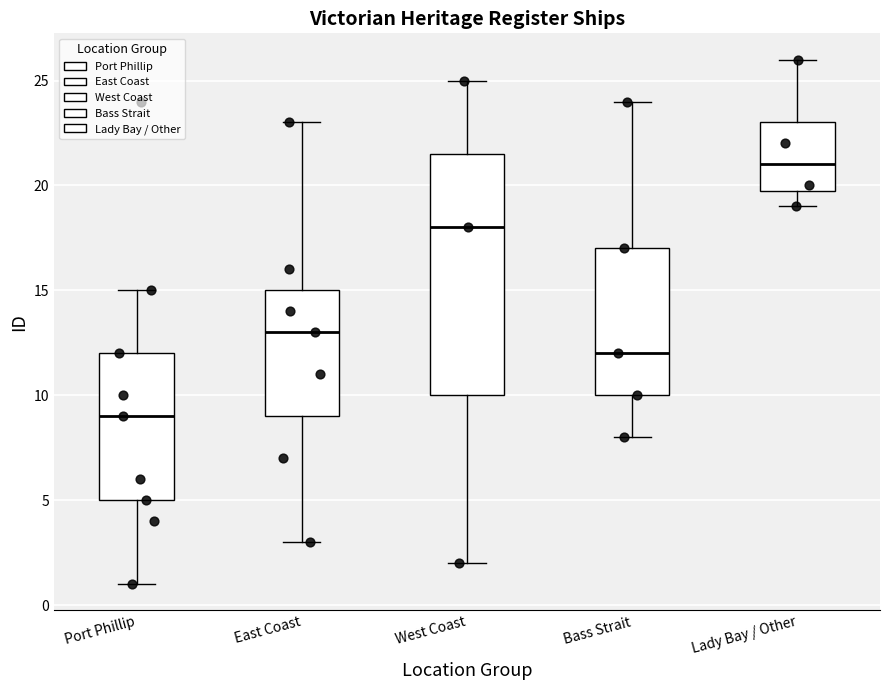

Reading left to right, transcribe this box plot: for each box, give where its median line is, the range the box spans, and where its two whiskers end, as read against the y-axis. The values are not printed on the chart, so give them approximately, as read against the axis.

Port Phillip: median 9.0, box 5.0 to 12.0, whiskers 1.0 to 15.0
East Coast: median 13.0, box 9.0 to 15.0, whiskers 3.0 to 23.0
West Coast: median 18.0, box 10.0 to 21.5, whiskers 2.0 to 25.0
Bass Strait: median 12.0, box 10.0 to 17.0, whiskers 8.0 to 24.0
Lady Bay / Other: median 21.0, box 20.0 to 23.0, whiskers 19.0 to 26.0